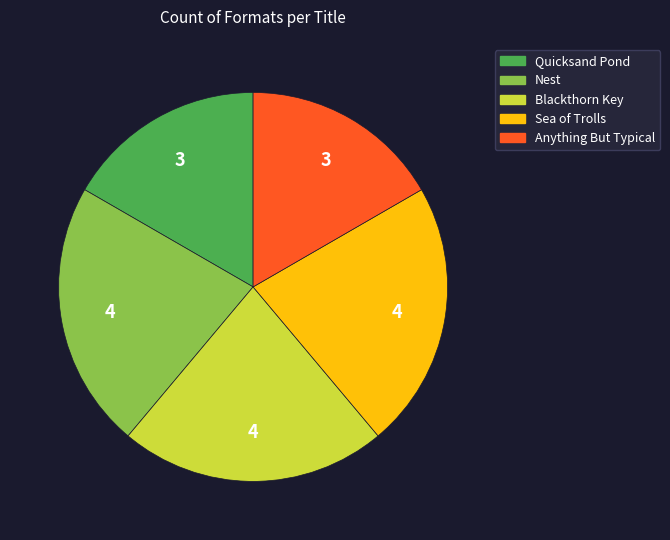

Combined, do Nest and Quicksand Pond account for over 50%?

No